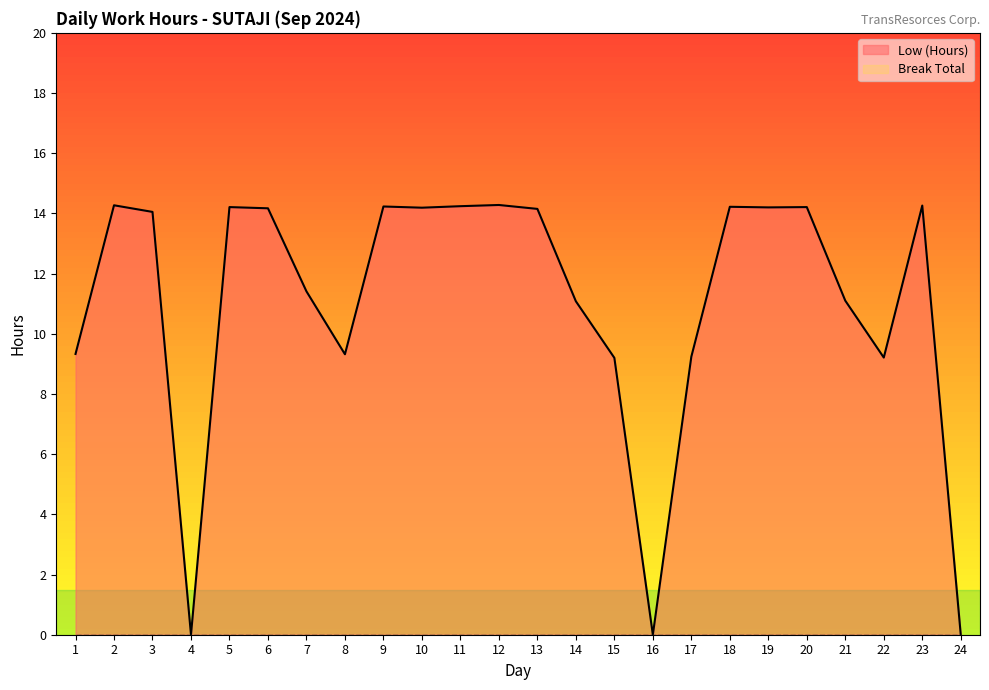

The chart shows a value of 2.7 at 15. True or false?

False